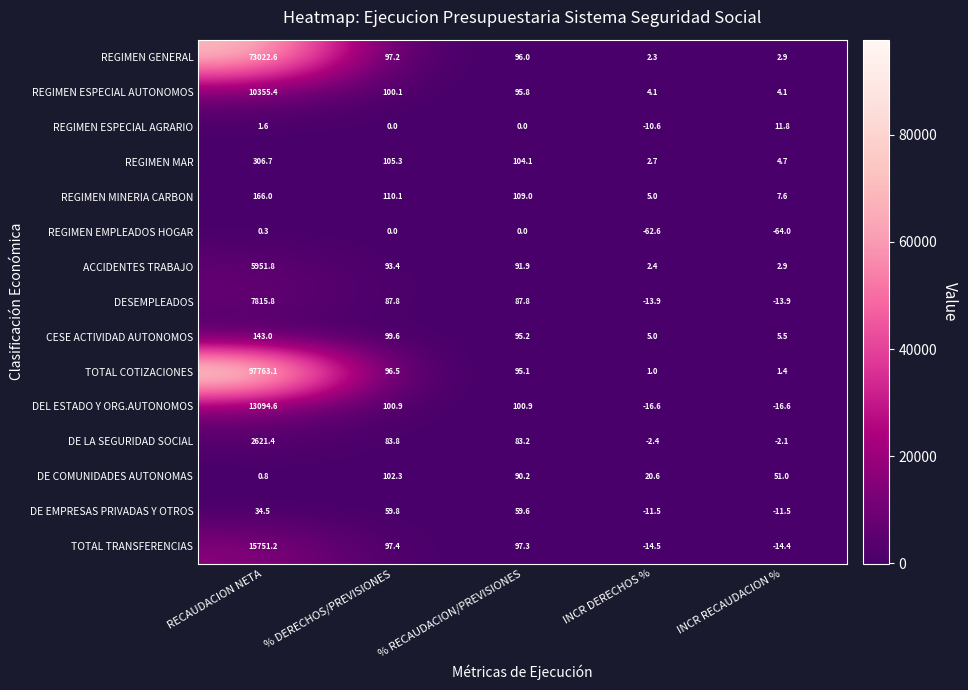

What is the approximate value of TOTAL TRANSFERENCIAS at INCR RECAUDACION %?

-14.4